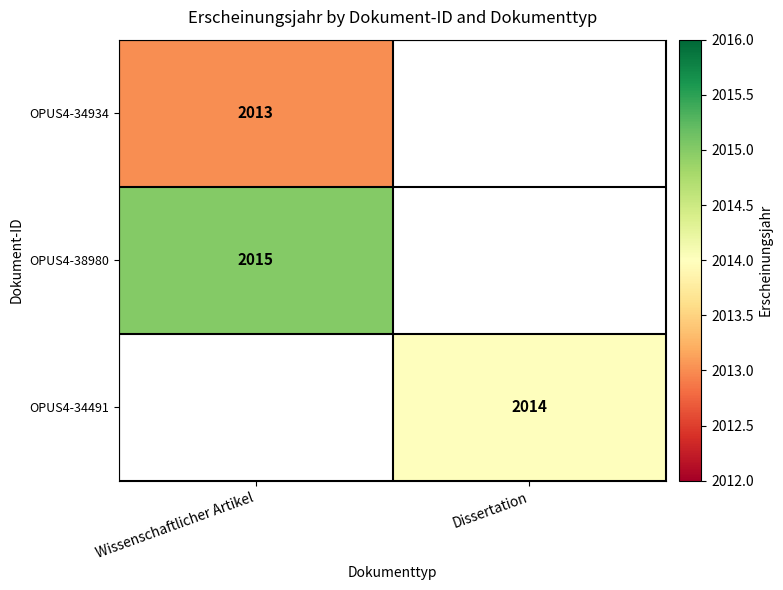

The value of OPUS4-34934 at Wissenschaftlicher Artikel is 1319. True or false?

False